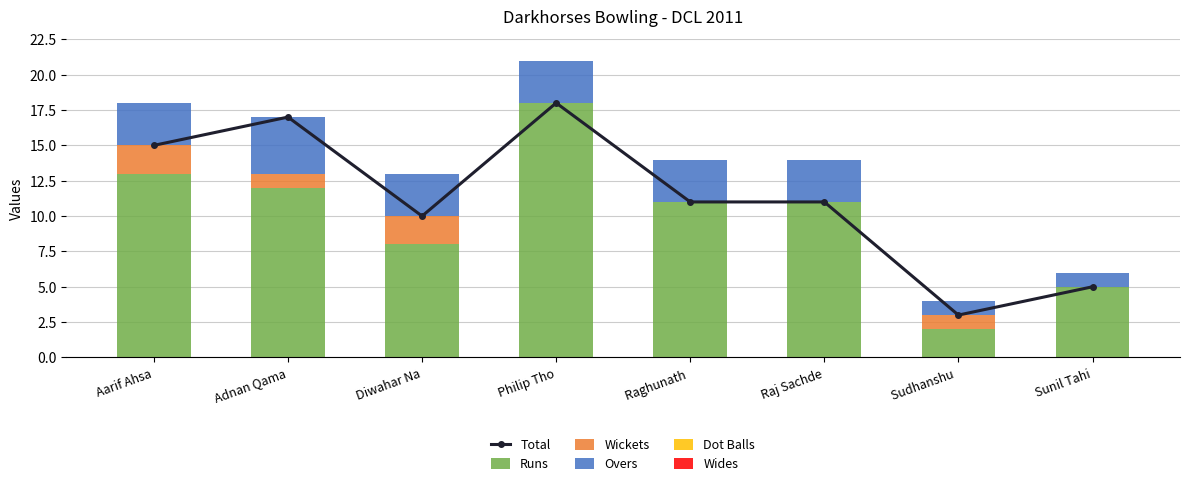

What is the maximum value for Runs?

18